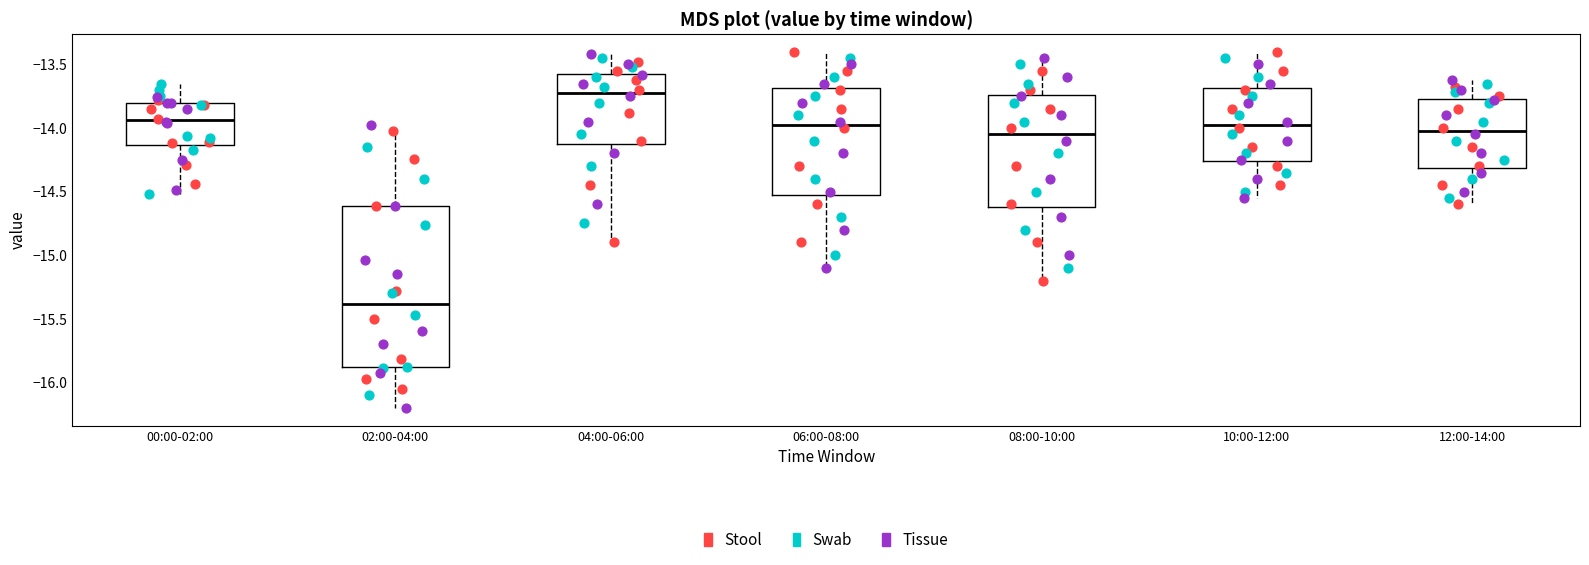

Reading left to right, read every box against the y-axis: the position of its median line, the range the box covers, and the ends of its whiskers. The values are not printed on the chart, so give them approximately, as read against the axis.

00:00-02:00: median -13.95, box -14.15 to -13.80, whiskers -14.50 to -13.65
02:00-04:00: median -15.40, box -15.90 to -14.60, whiskers -16.20 to -14.00
04:00-06:00: median -13.70, box -14.10 to -13.55, whiskers -14.90 to -13.40
06:00-08:00: median -13.95, box -14.50 to -13.70, whiskers -15.10 to -13.40
08:00-10:00: median -14.05, box -14.60 to -13.75, whiskers -15.20 to -13.45
10:00-12:00: median -13.95, box -14.25 to -13.70, whiskers -14.55 to -13.40
12:00-14:00: median -14.00, box -14.30 to -13.75, whiskers -14.60 to -13.60